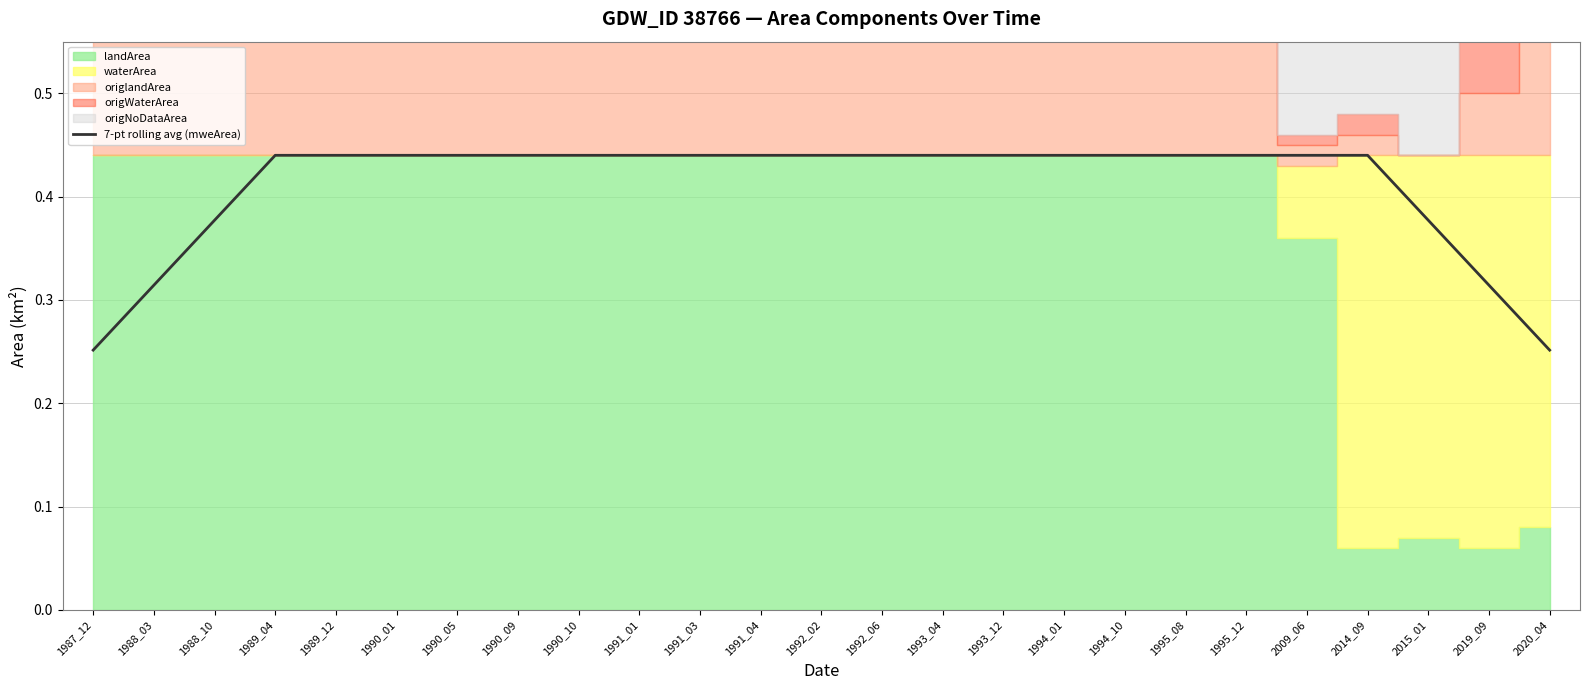

What value does the data have at 1991_04?

0.4